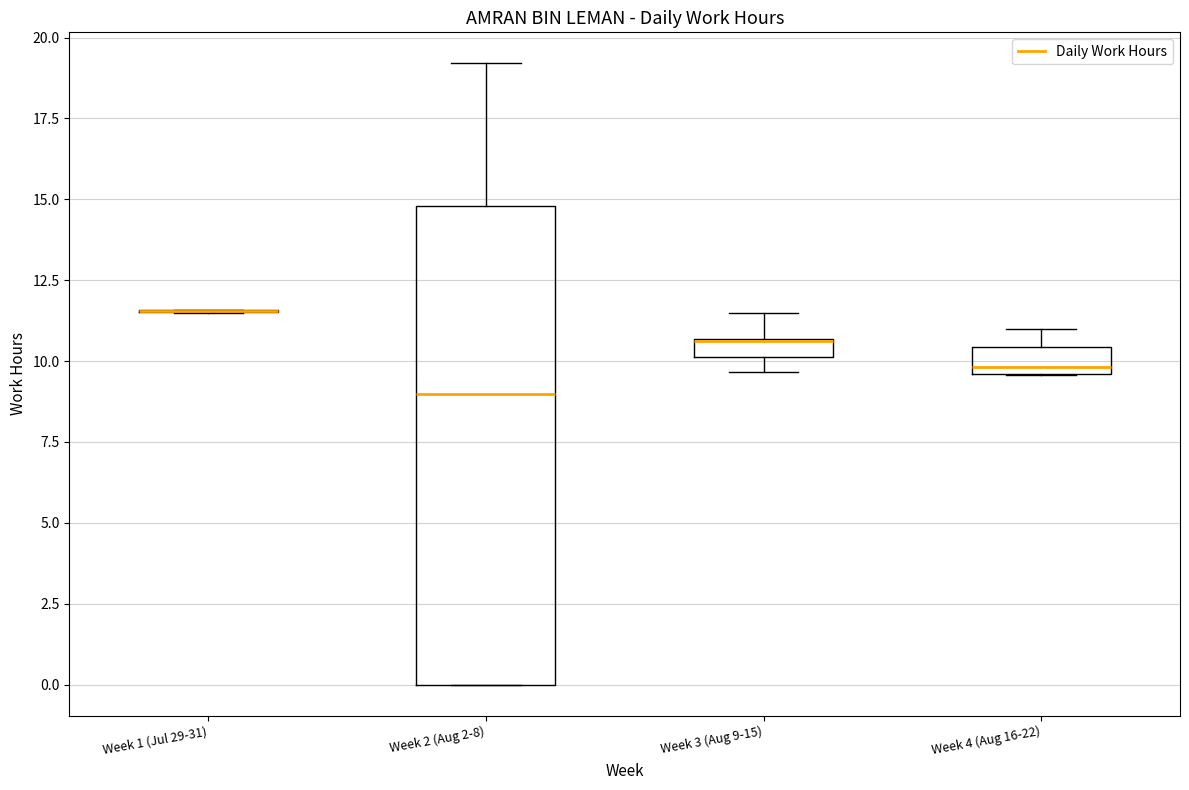

Which box is the tallest, from its lower edge to its upper edge?

Week 2 (Aug 2-8)